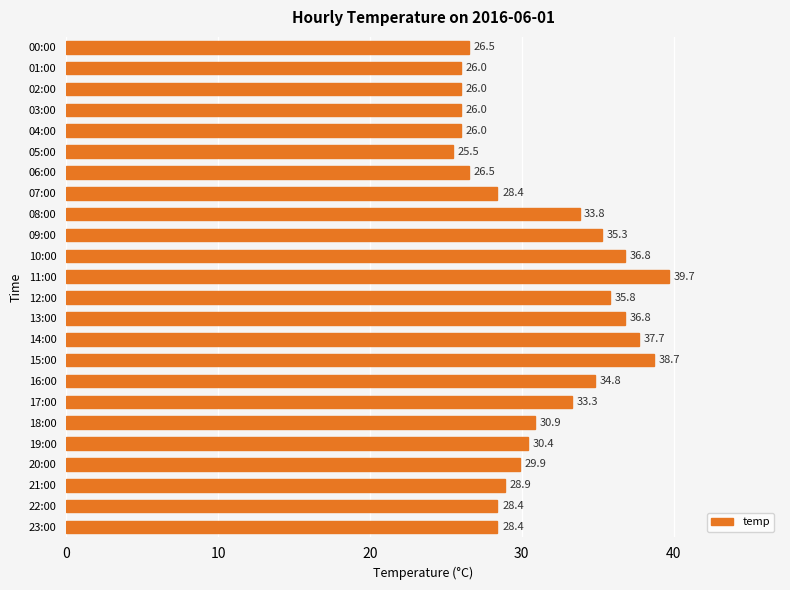

What is the label of the 3rd bar from the top?

02:00